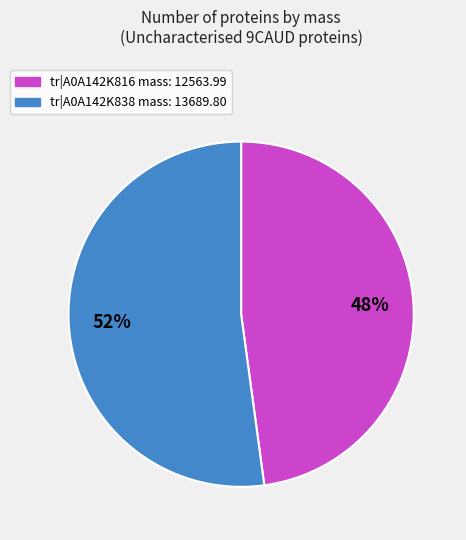

Is it true that tr|A0A142K838 mass: 13689.80 is 52% of the pie?

True